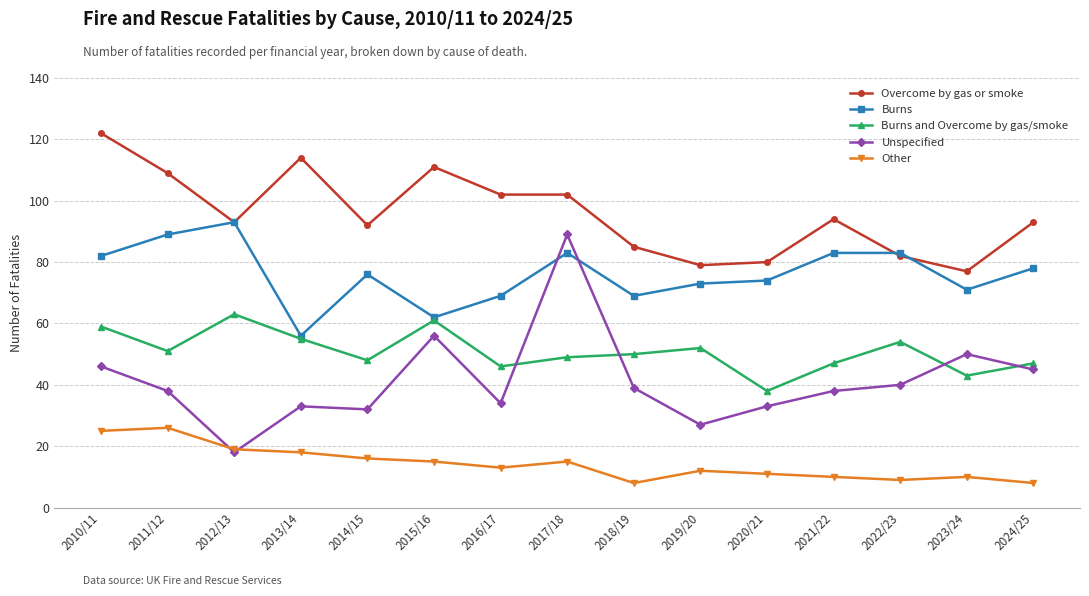

True or false: Overcome by gas or smoke has a value of 80 at 2020/21.

True